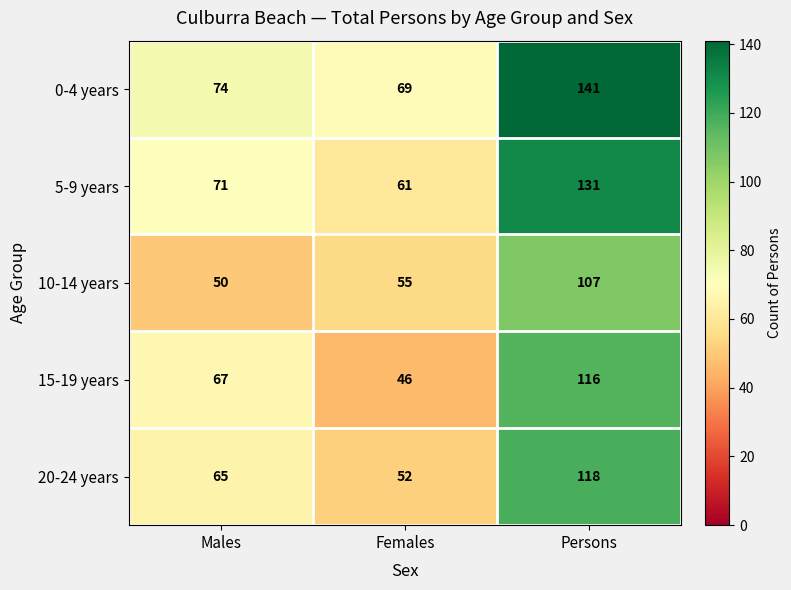

At which category is the sum across all series the highest?

Persons